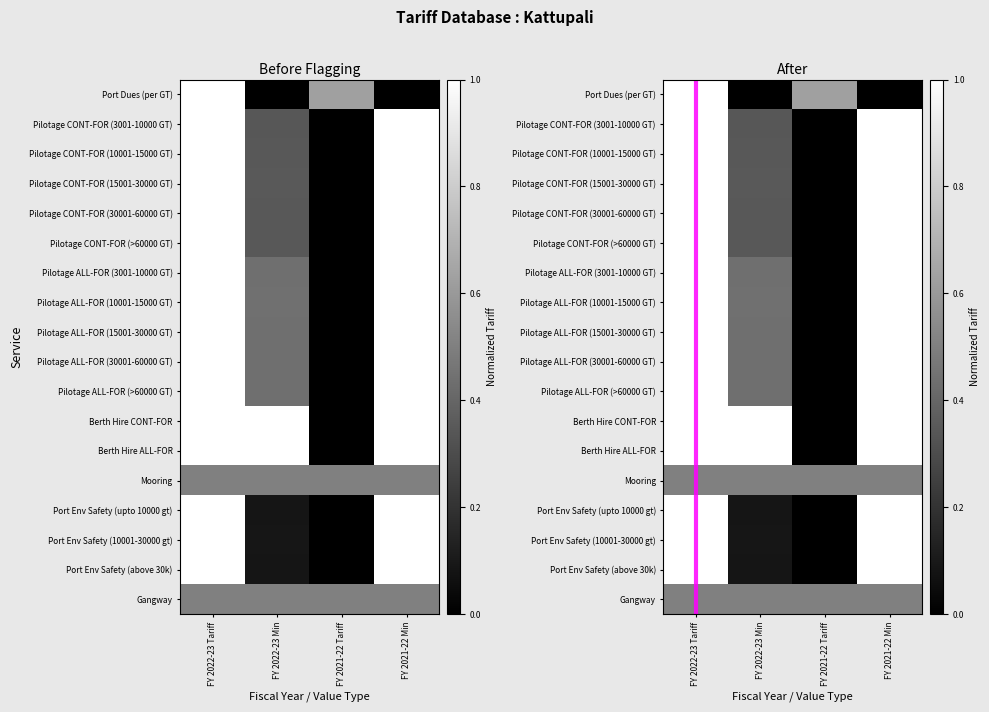

How many values in Pilotage CONT-FOR (3001-10000 GT) are above zero?

3